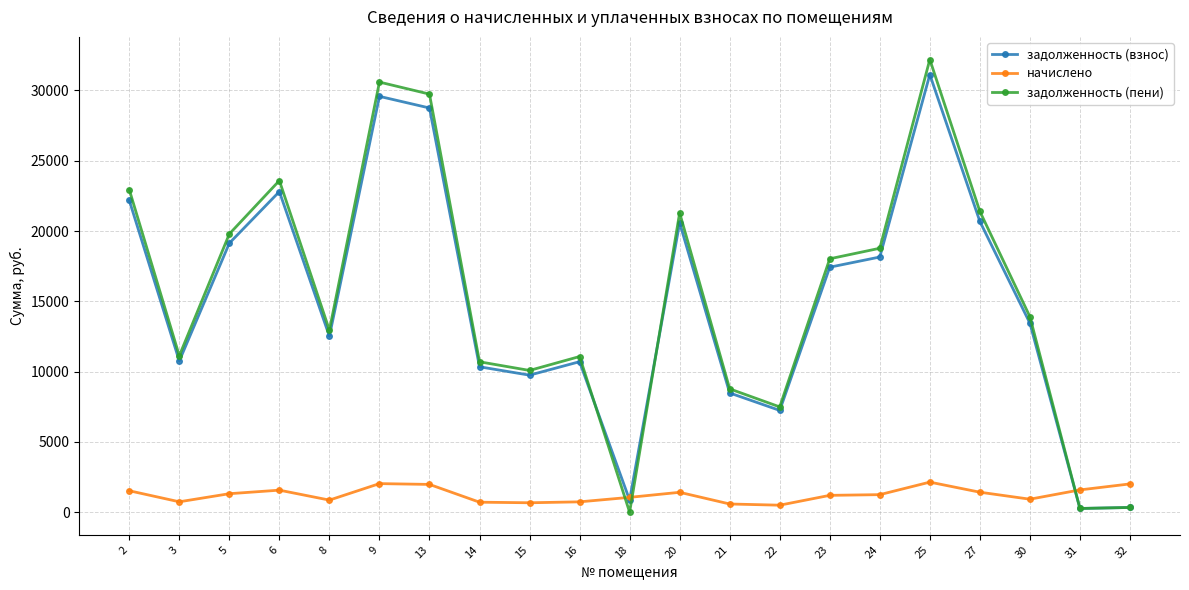

Count the number of categories in the chart.

21